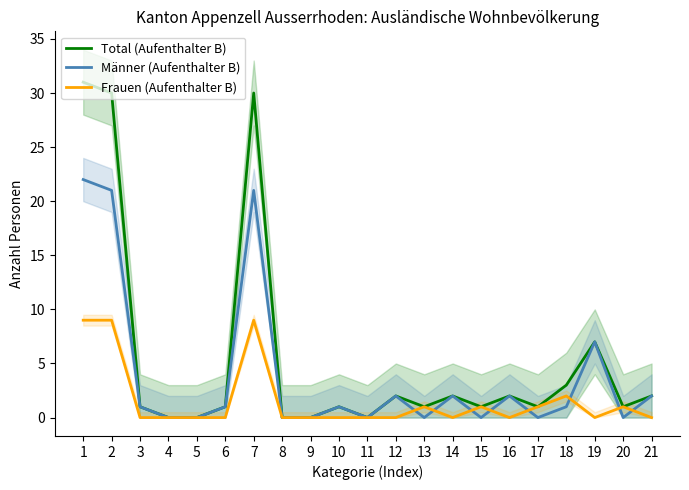

True or false: Männer (Aufenthalter B) and Total (Aufenthalter B) cross at least once.

False